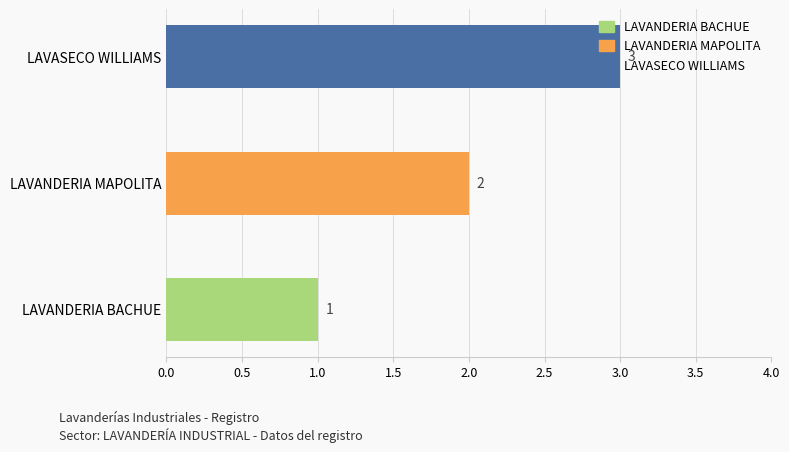

List the labels in order of value, smallest first.

LAVANDERIA BACHUE, LAVANDERIA MAPOLITA, LAVASECO WILLIAMS